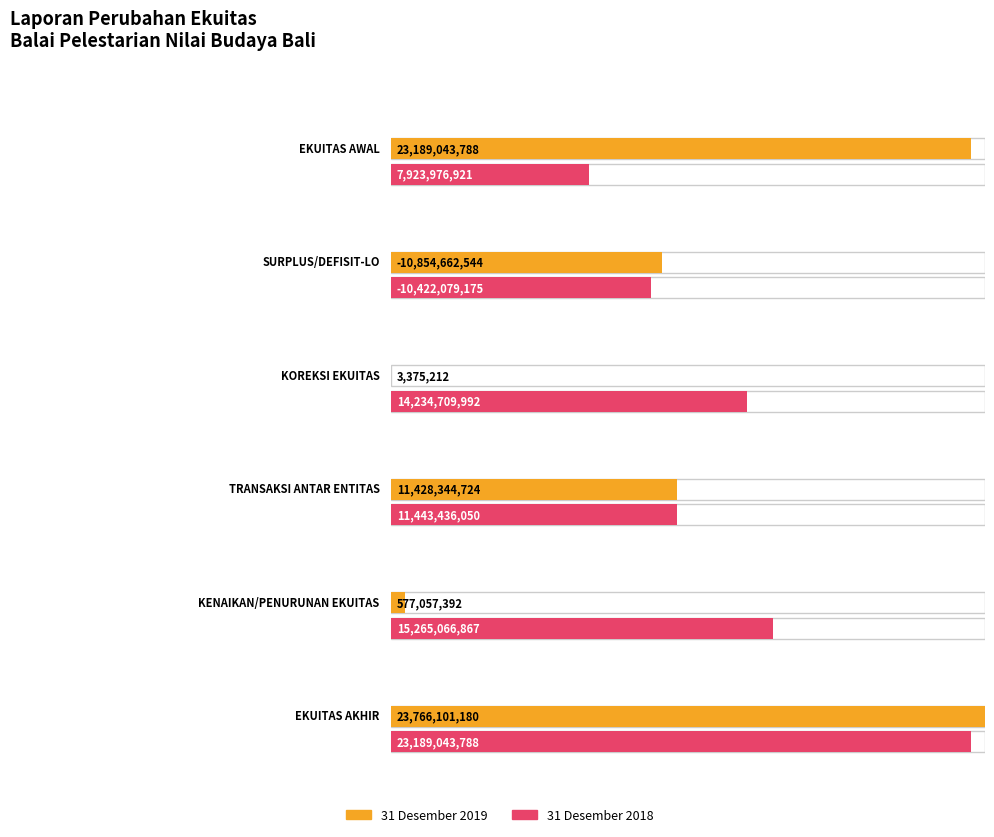

Which series has the largest total across all categories?

31 Desember 2018